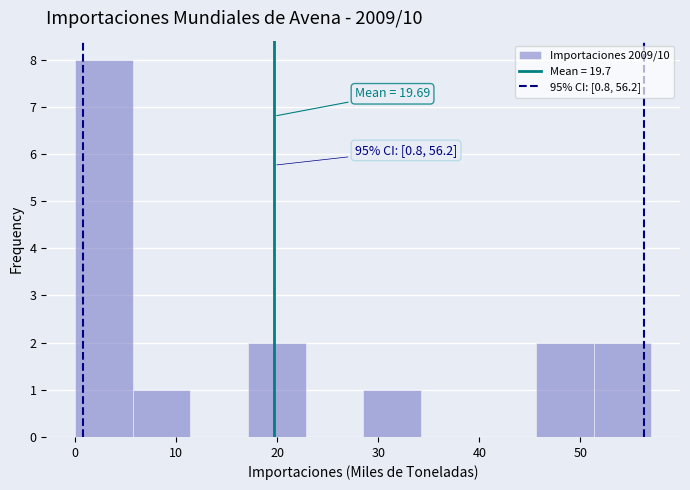

Over which range of the x-axis is the bar tallest?

0.0 to 5.7